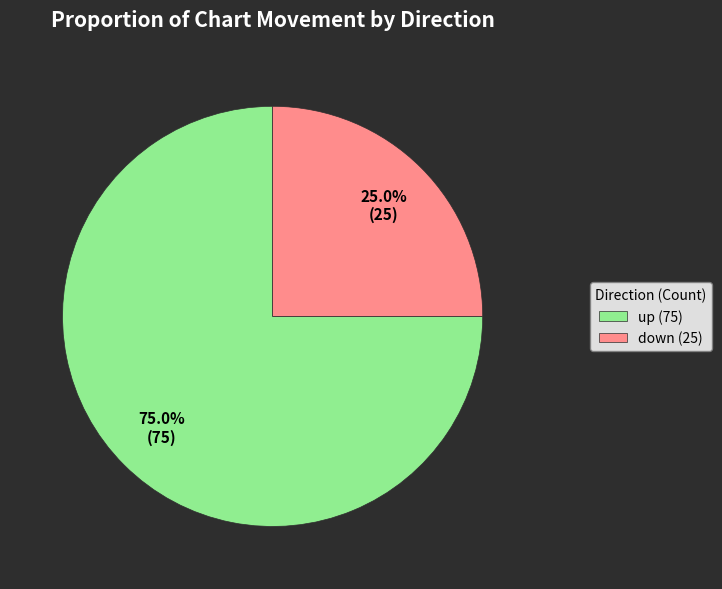

Combined, what portion of the pie is down and up?

100.0%